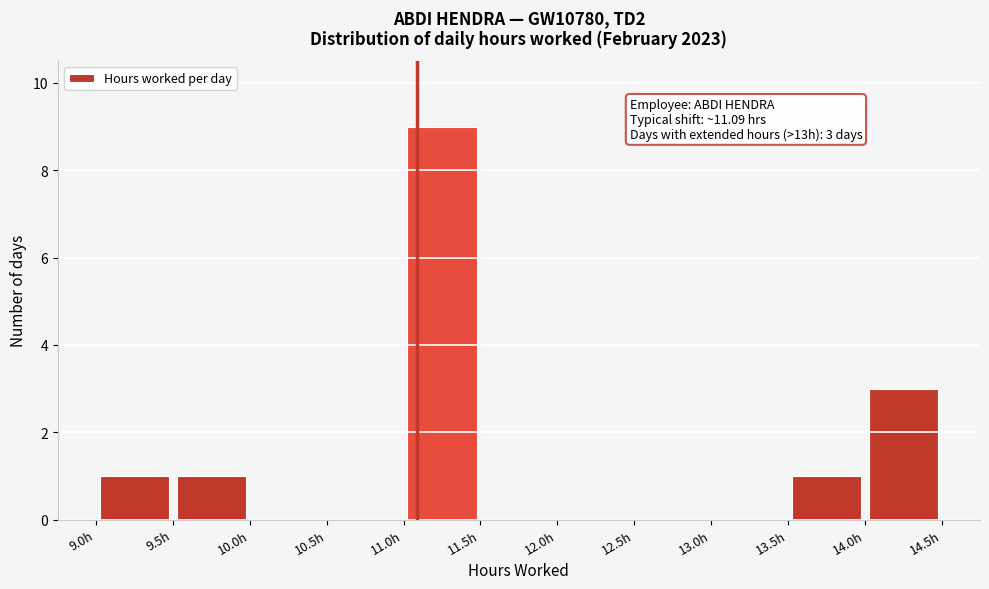

Which range on the x-axis has the tallest bar?

11.0 to 11.5